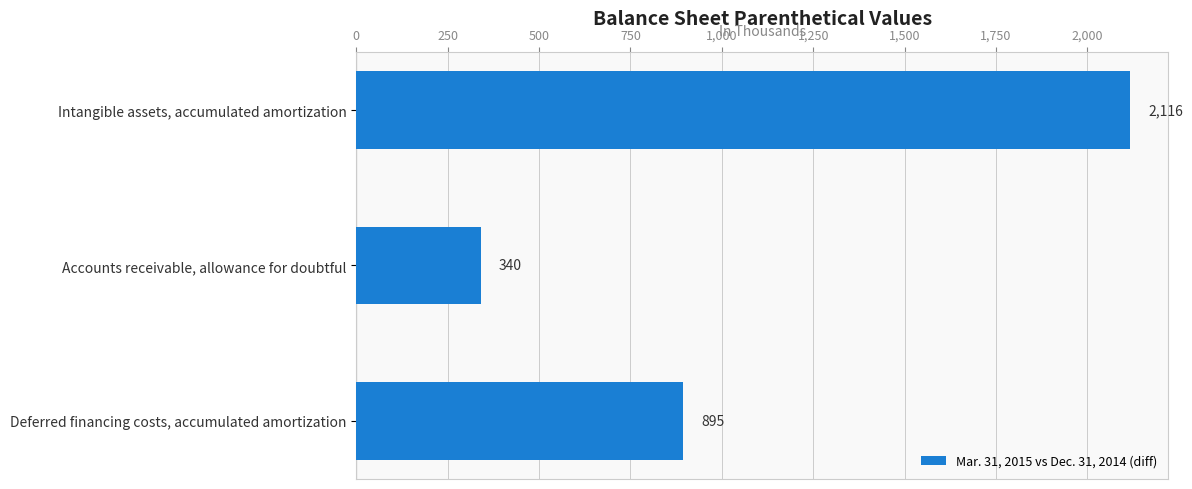

Reading top to bottom, list all the values displayed in this chart.

2116	340	895